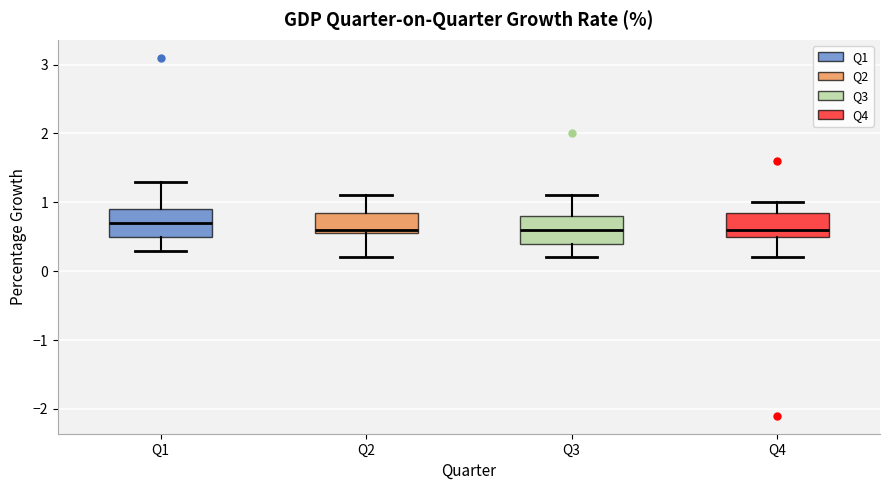

Reading left to right, transcribe this box plot: for each box, give where its median line is, the range the box spans, and where its two whiskers end, as read against the y-axis. The values are not printed on the chart, so give them approximately, as read against the axis.

Q1: median 0.7, box 0.5 to 0.9, whiskers 0.3 to 1.3
Q2: median 0.6 (just above the box's lower edge), box 0.6 to 0.9, whiskers 0.2 to 1.1
Q3: median 0.6, box 0.4 to 0.8, whiskers 0.2 to 1.1
Q4: median 0.6, box 0.5 to 0.9, whiskers 0.2 to 1.0